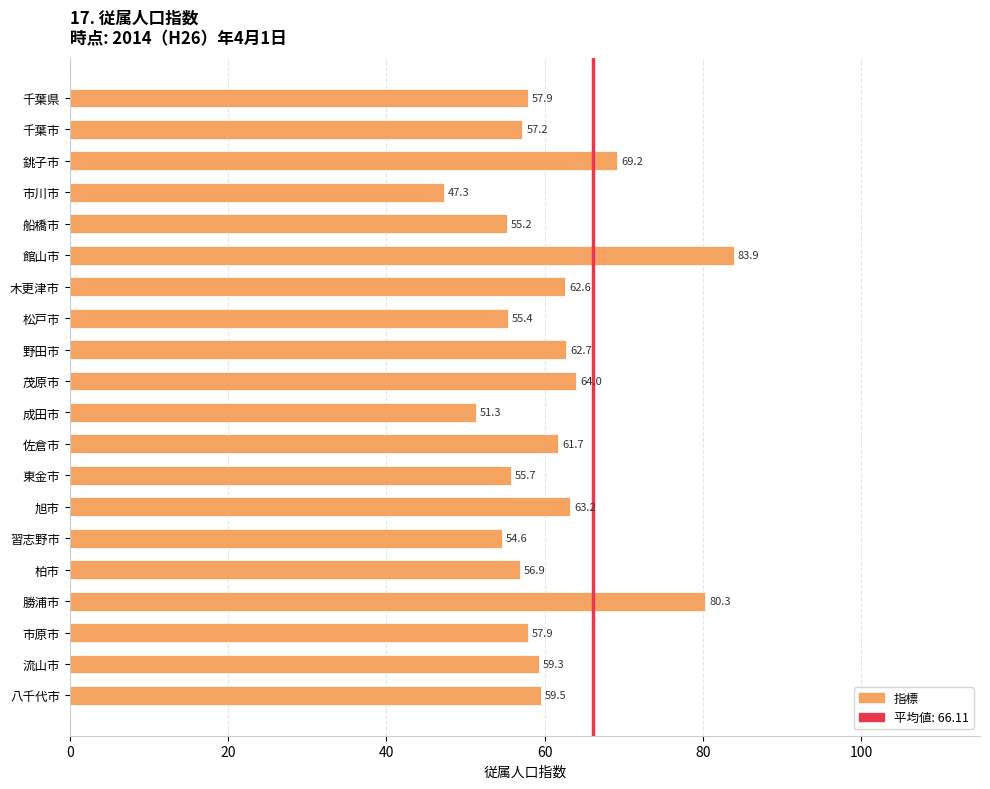

Does the chart contain stacked bars?

No